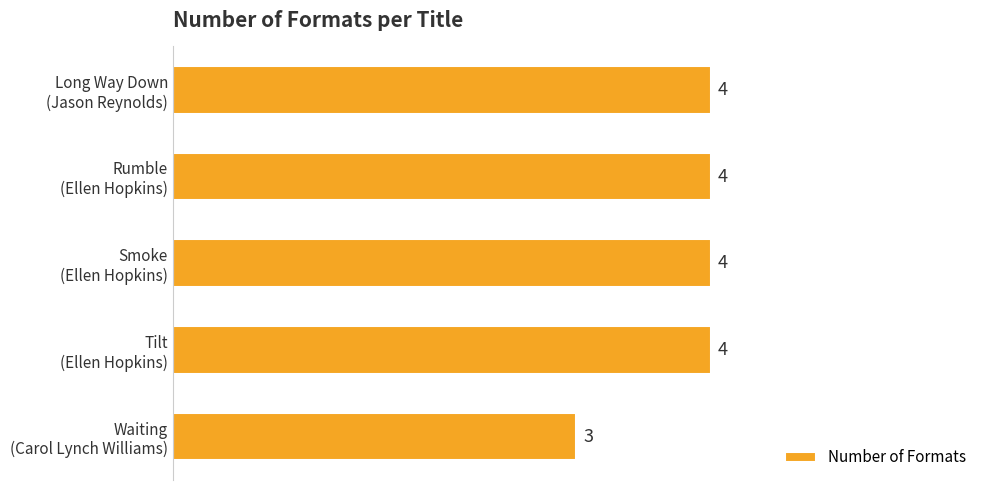

What is the sum of all values?

19